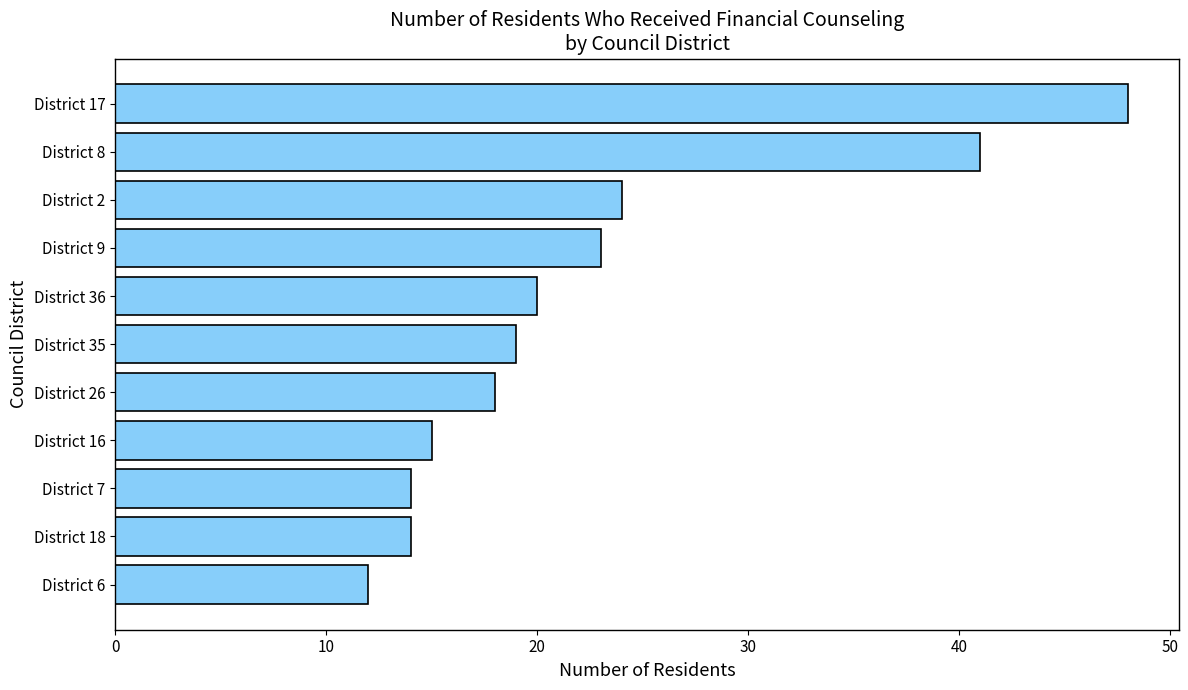

The value at District 6 is 18. True or false?

False